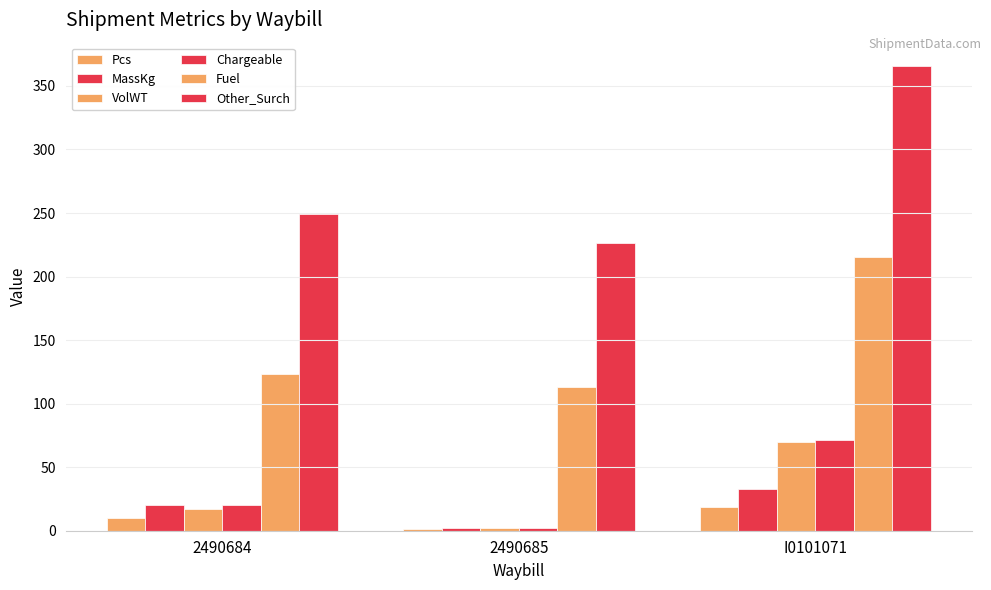

Rank the categories by MassKg value from lowest to highest.

2490685, 2490684, I0101071